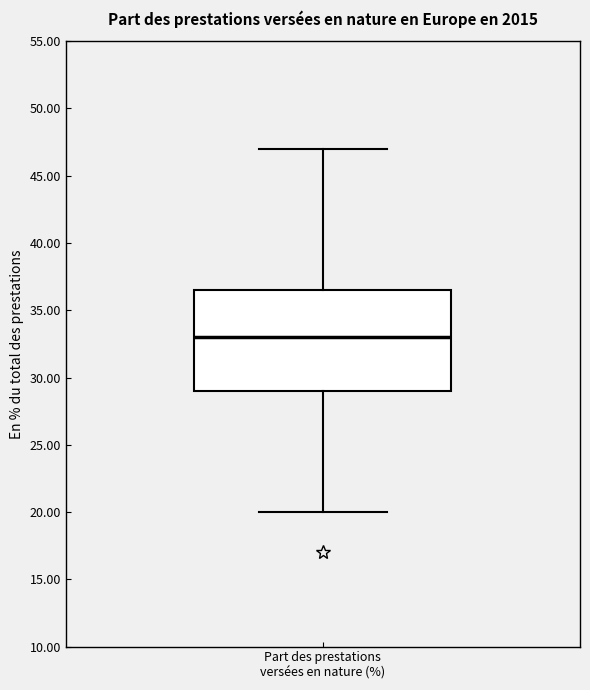

Read this box plot against the y-axis: the position of the median line, the range covered by the box, and the ends of both whiskers. The values are not printed on the chart, so give them approximately, as read against the axis.

median 33.0, box 29.0 to 36.5, whiskers 20.0 to 47.0